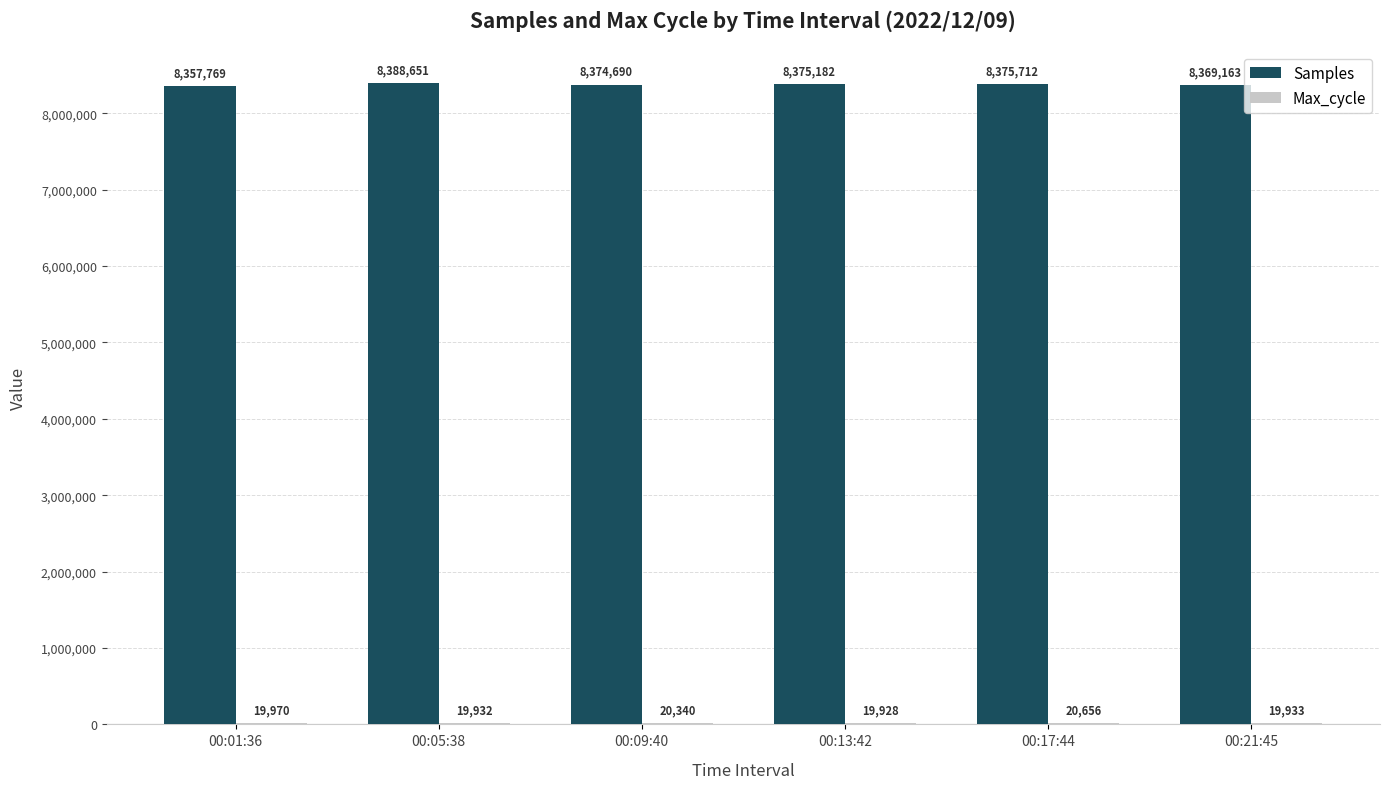

The Samples series shows 14311873 at 00:05:38. True or false?

False